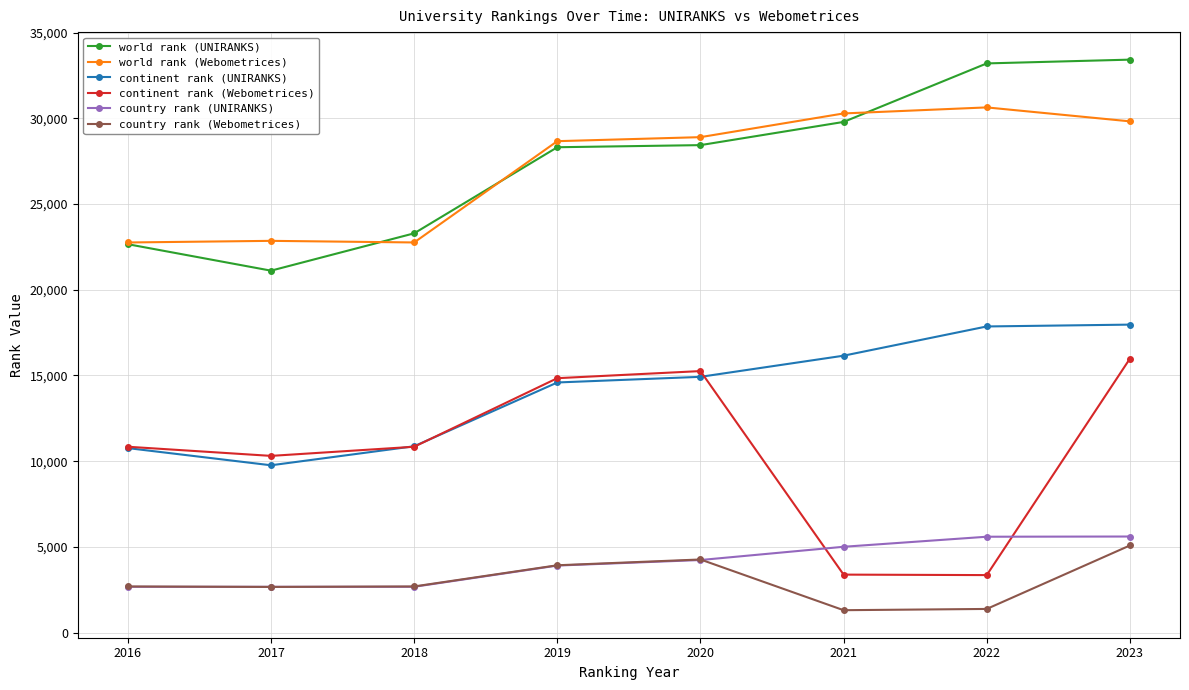

True or false: continent rank (UNIRANKS) has more than 2 interior local peaks.

False